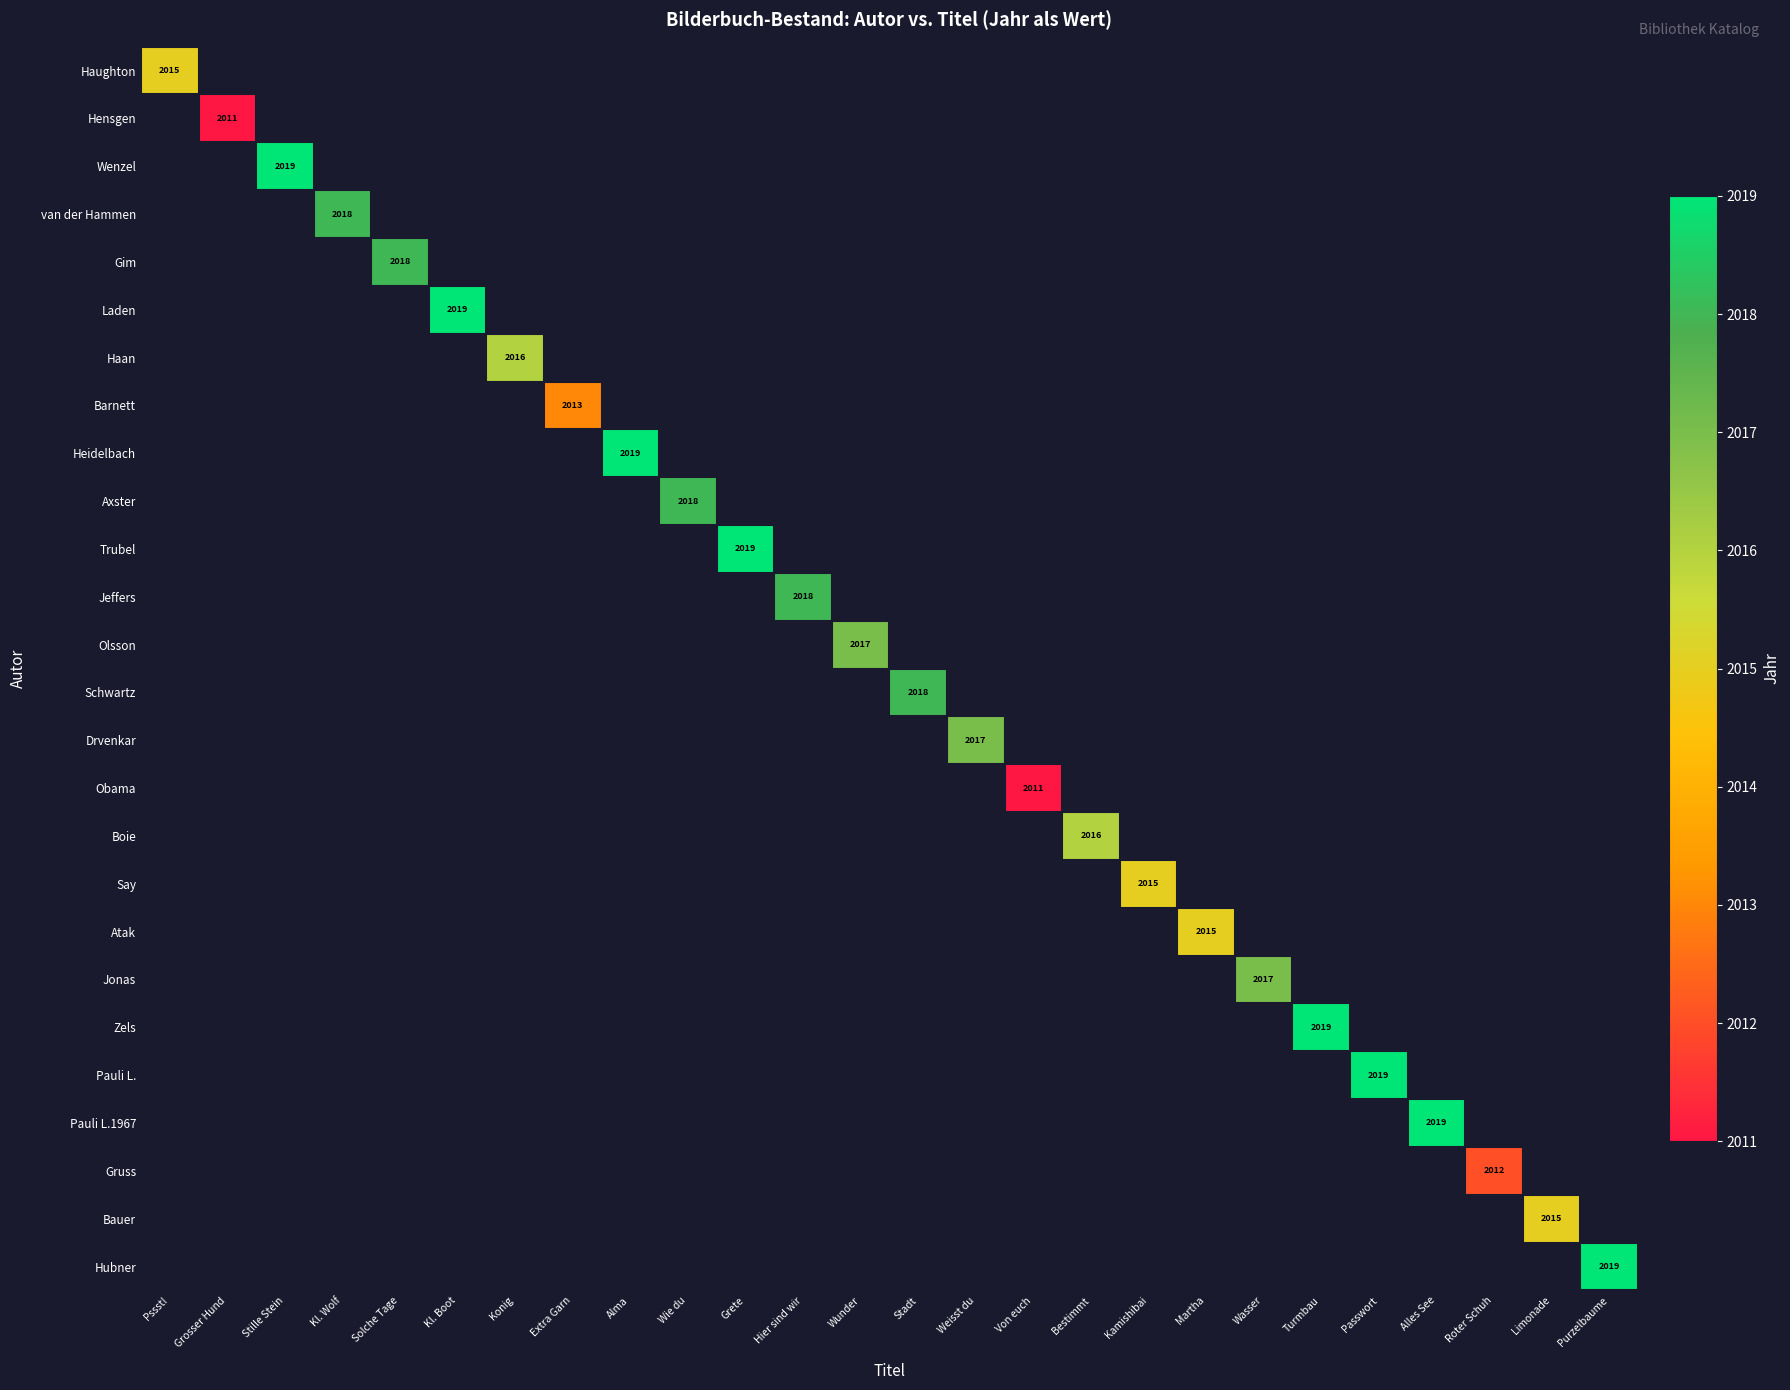

The value of Jeffers at Hier sind wir is 2018.0. True or false?

True